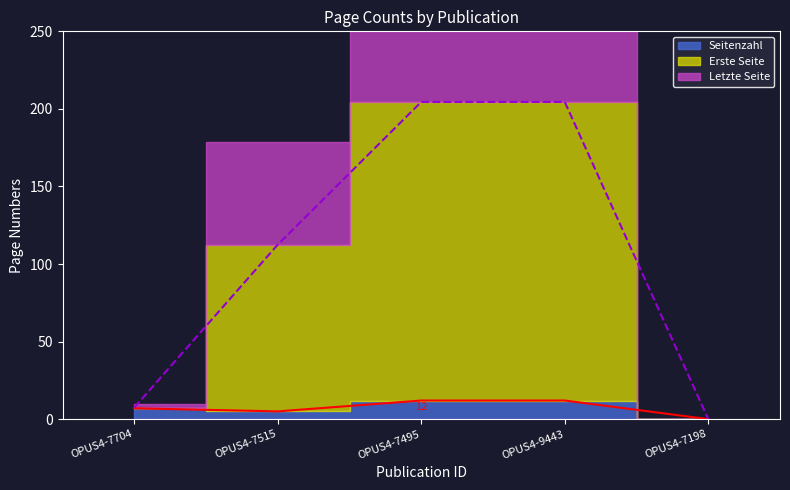

What is the label of the 2nd point from the right?

OPUS4-9443